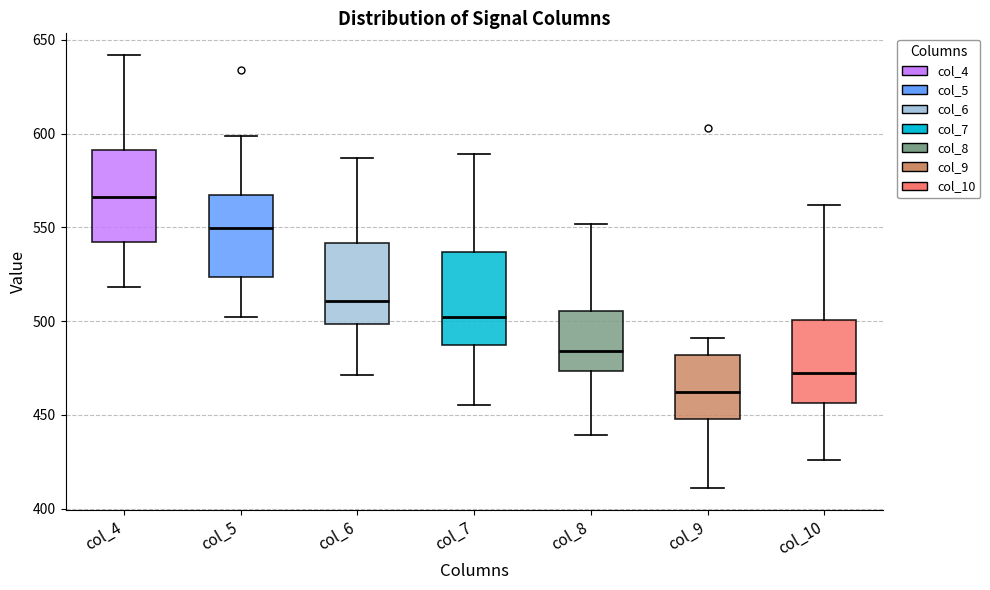

Reading left to right, transcribe this box plot: for each box, give where its median line is, the range the box spans, and where its two whiskers end, as read against the y-axis. The values are not printed on the chart, so give them approximately, as read against the axis.

col_4: median 565, box 540 to 590, whiskers 520 to 640
col_5: median 550, box 525 to 565, whiskers 500 to 600
col_6: median 510, box 500 to 540, whiskers 470 to 585
col_7: median 500, box 490 to 535, whiskers 455 to 590
col_8: median 485, box 475 to 505, whiskers 440 to 550
col_9: median 460, box 450 to 480, whiskers 410 to 490
col_10: median 475, box 455 to 500, whiskers 425 to 560